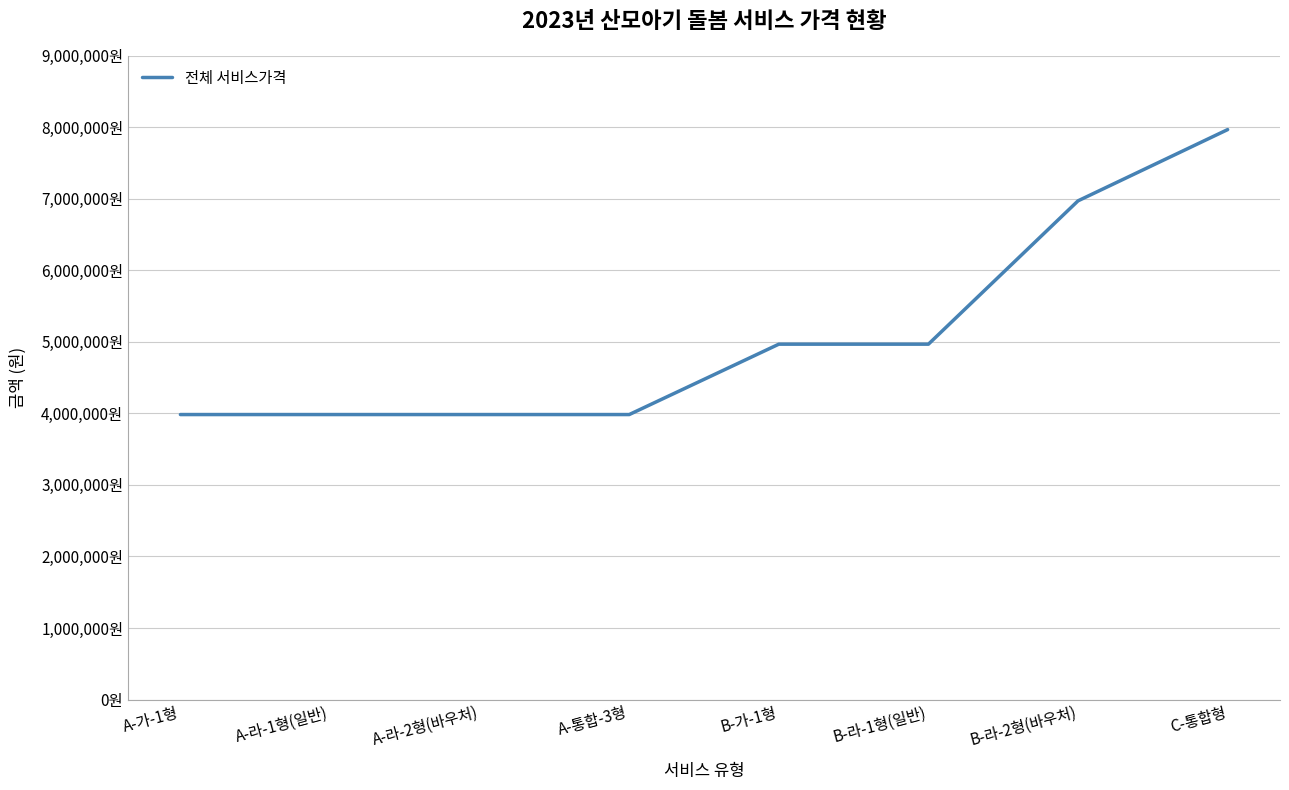

What is the change in value from A-라-2형(바우처) to B-라-1형(일반)?

+984000